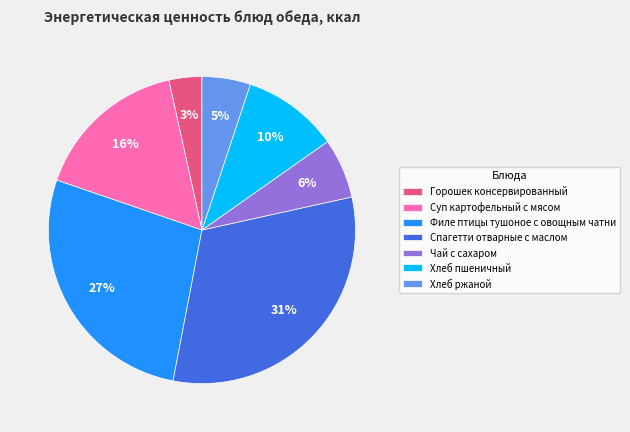

Which category has the smallest portion of the pie?

Горошек консервированный